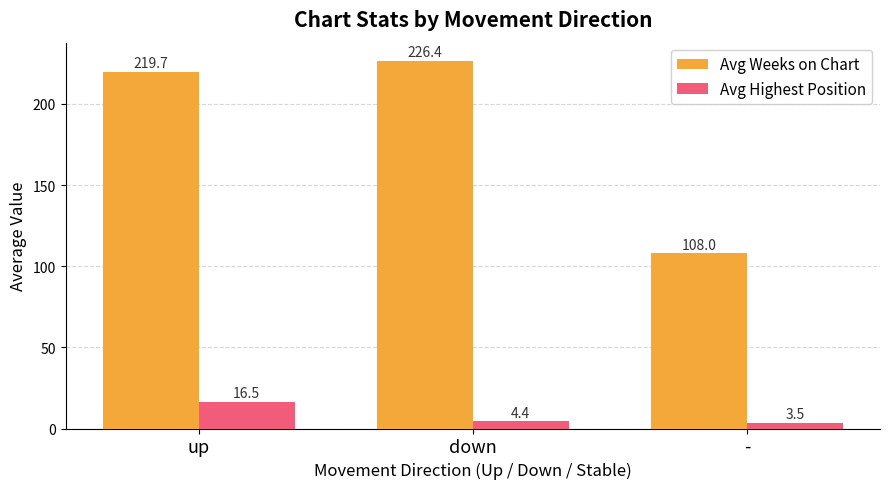

Reading right to left, transcribe all the data shown in this chart.

Avg Weeks on Chart: 108.0	226.4	219.7
Avg Highest Position: 3.5	4.4	16.5